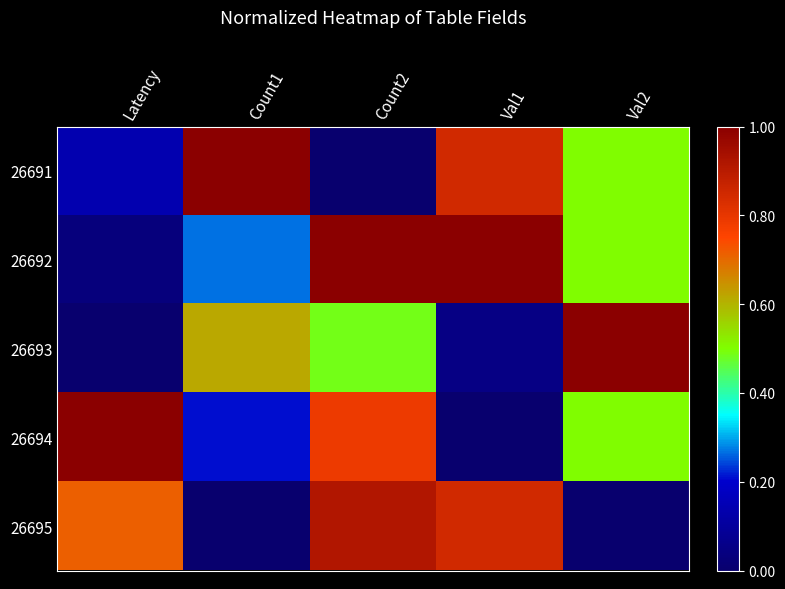

Reading left to right, transcribe all the data shown in this chart.

26691: Latency=0.1	Count1=1.0	Count2=0.0	Val1=0.8	Val2=0.5
26692: Latency=0.0	Count1=0.3	Count2=1.0	Val1=1.0	Val2=0.5
26693: Latency=0.0	Count1=0.6	Count2=0.5	Val1=0.1	Val2=1.0
26694: Latency=1.0	Count1=0.2	Count2=0.8	Val1=0.0	Val2=0.5
26695: Latency=0.7	Count1=0.0	Count2=0.9	Val1=0.8	Val2=0.0